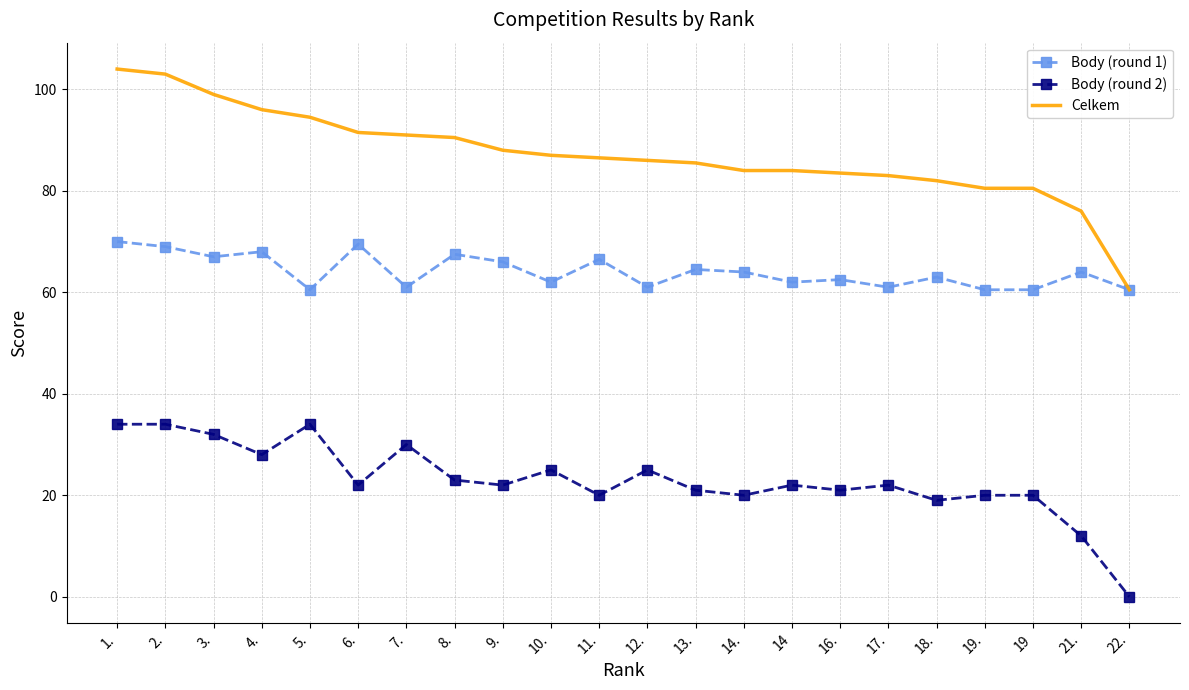

At which category does the chart reach its minimum across all series?

22.